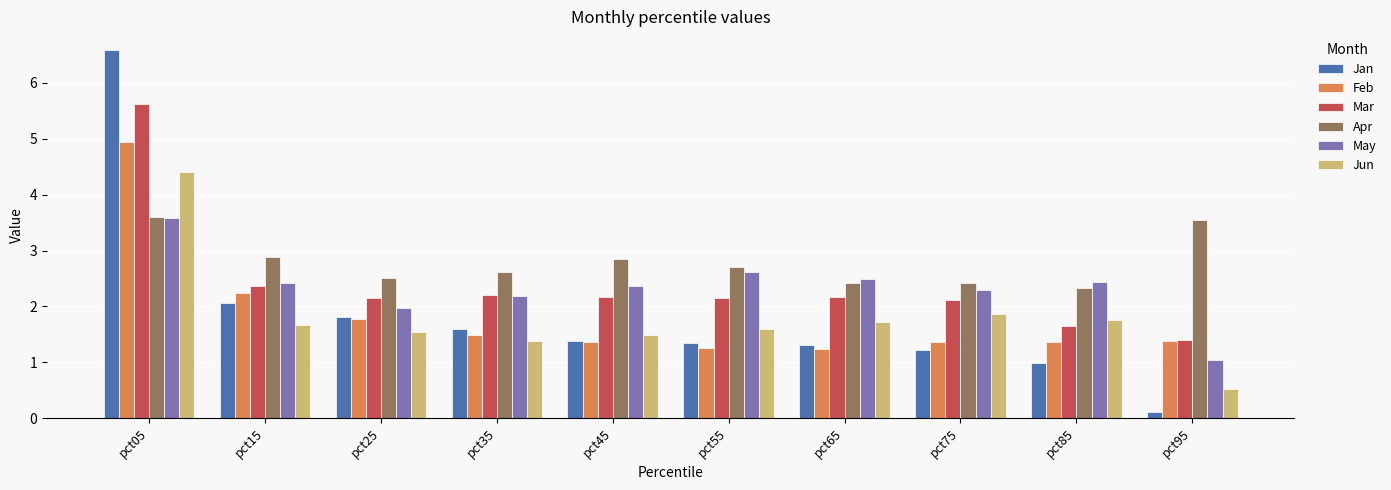

Read the Jun value at pct35.

1.4